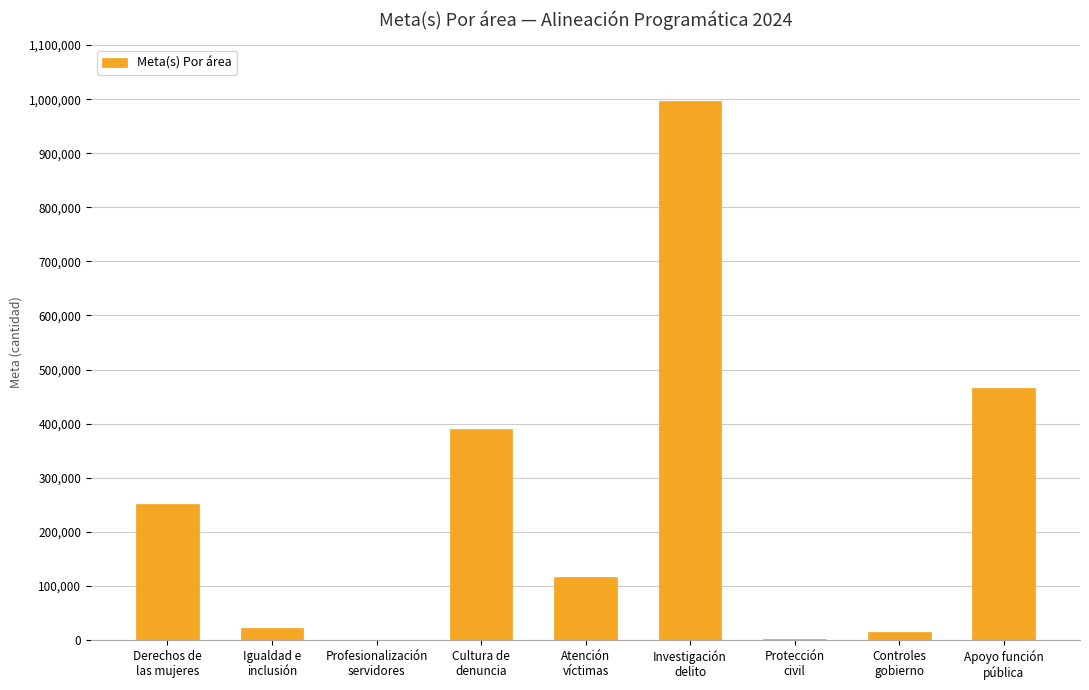

What is the greatest value displayed?

997402